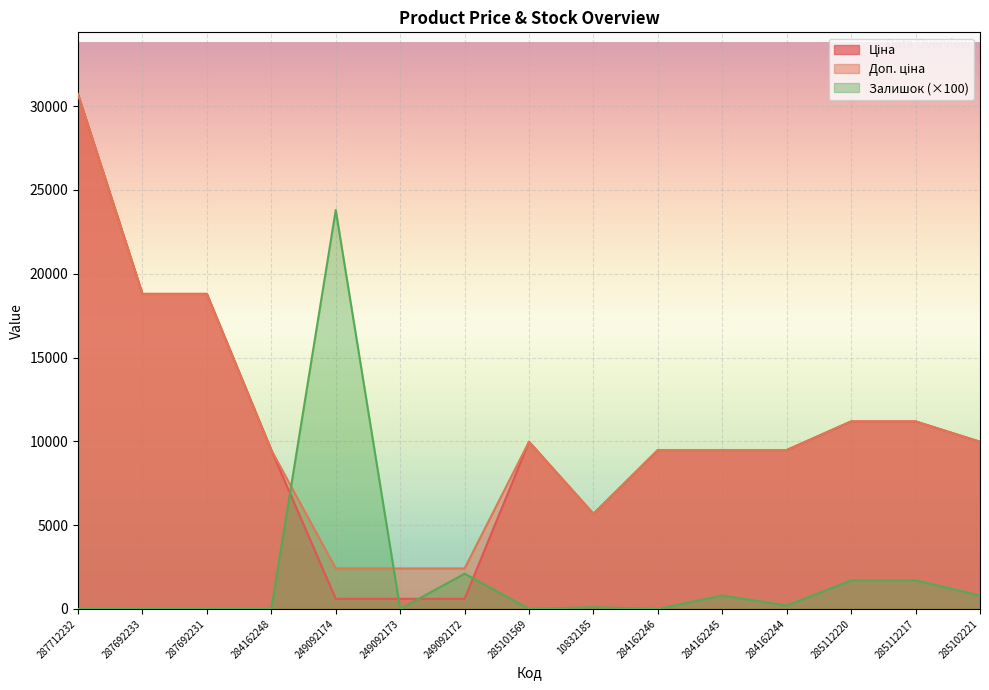

At which category is the sum across all series the highest?

287712232